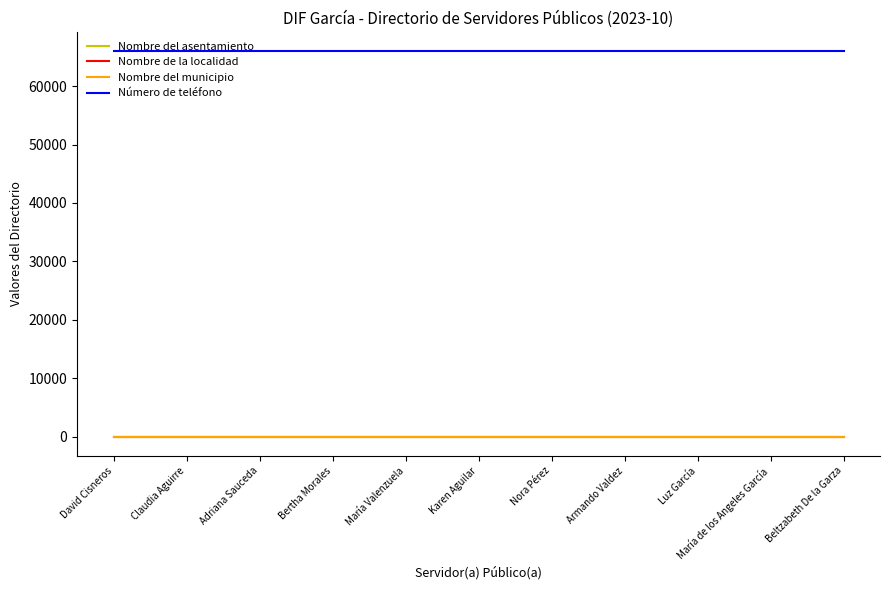

What is the label of the 9th point from the right?

Adriana Sauceda